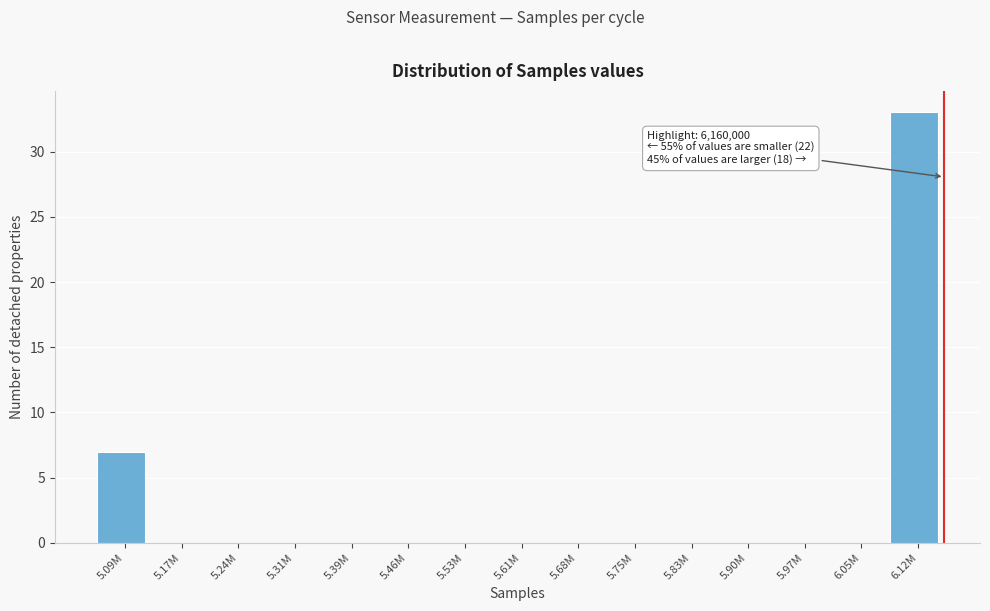

Reading left to right, transcribe all the data shown in this chart.

5.09M=7	5.17M=0	5.24M=0	5.31M=0	5.39M=0	5.46M=0	5.53M=0	5.61M=0	5.68M=0	5.75M=0	5.83M=0	5.90M=0	5.97M=0	6.05M=0	6.12M=33